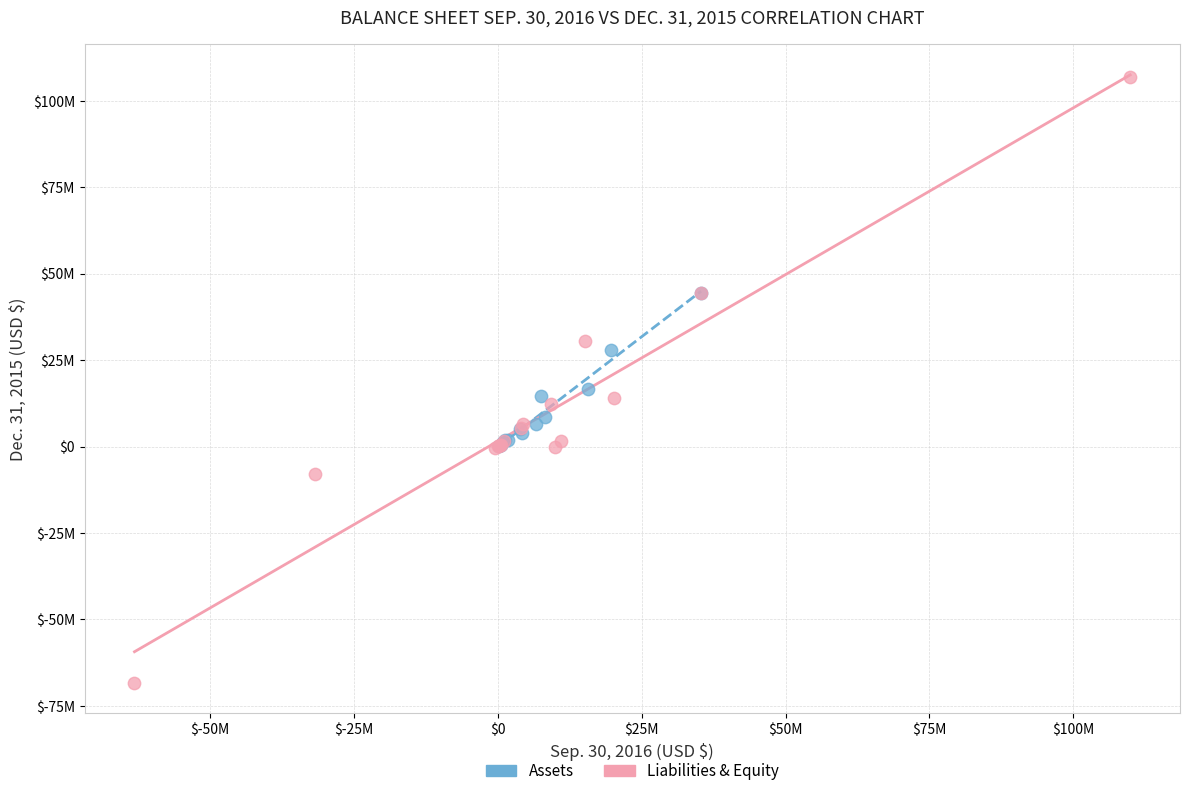

Which series reaches the maximum Y coordinate?

Liabilities & Equity